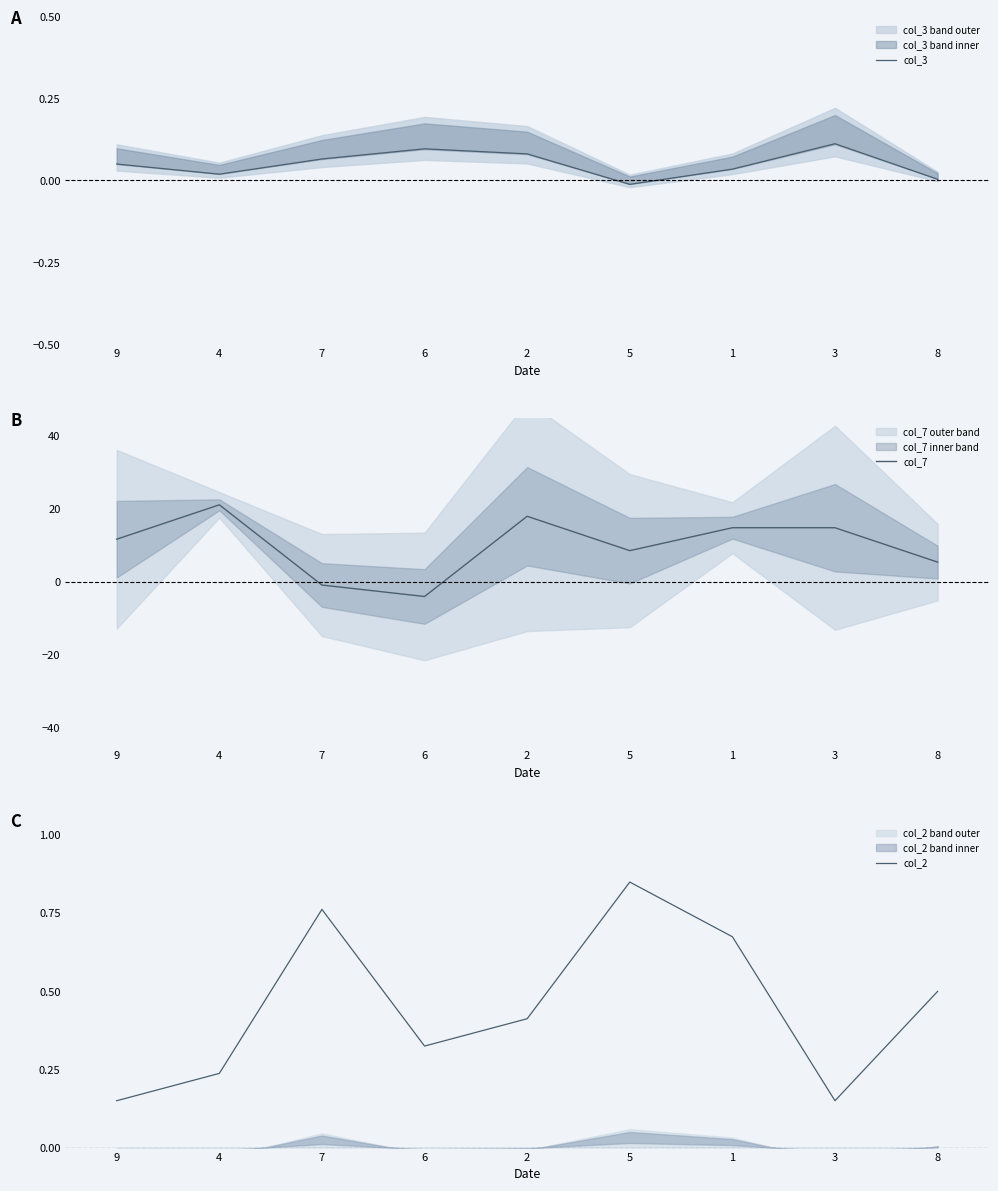

How many values in the col_7 series are below 11?

4